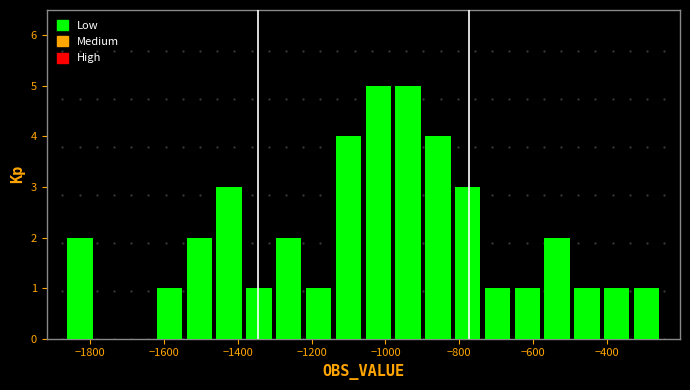

Reading left to right, list every bar in this chart as the range it spans on the x-axis followed by its height. Neither the bar edges nor the heights are printed on the chart, so give them approximately, as read against the axes.

-1860 to -1780: 2
-1780 to -1700: 0
-1700 to -1620: 0
-1620 to -1540: 1
-1540 to -1460: 2
-1460 to -1380: 3
-1380 to -1300: 1
-1300 to -1220: 2
-1220 to -1140: 1
-1140 to -1060: 4
-1060 to -980: 5
-980 to -900: 5
-900 to -820: 4
-820 to -740: 3
-740 to -660: 1
-660 to -580: 1
-580 to -500: 2
-500 to -420: 1
-420 to -340: 1
-340 to -260: 1